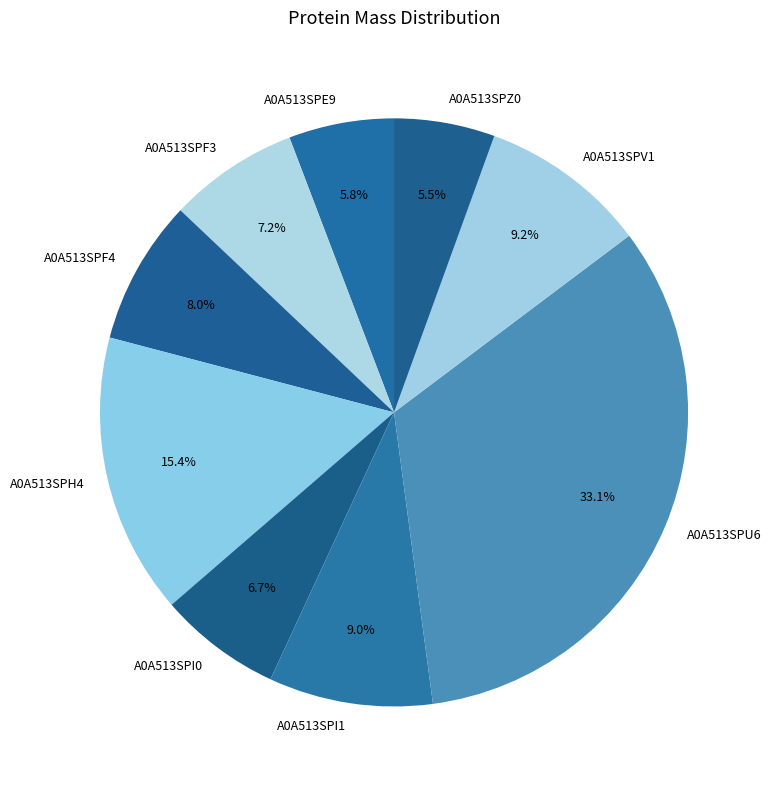

What percentage is NOT represented by A0A513SPF4?

92.0%